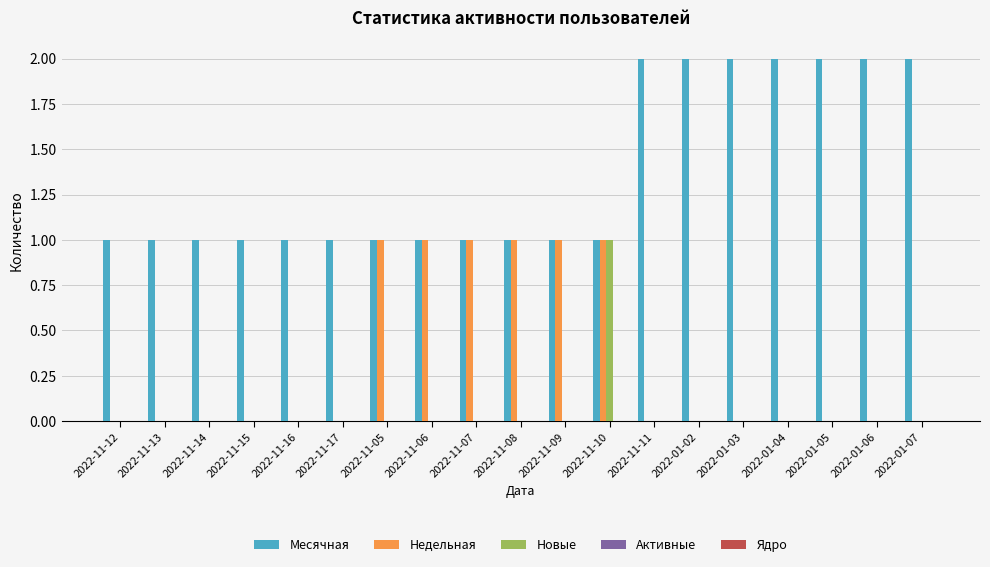

How many groups of bars are there?

19